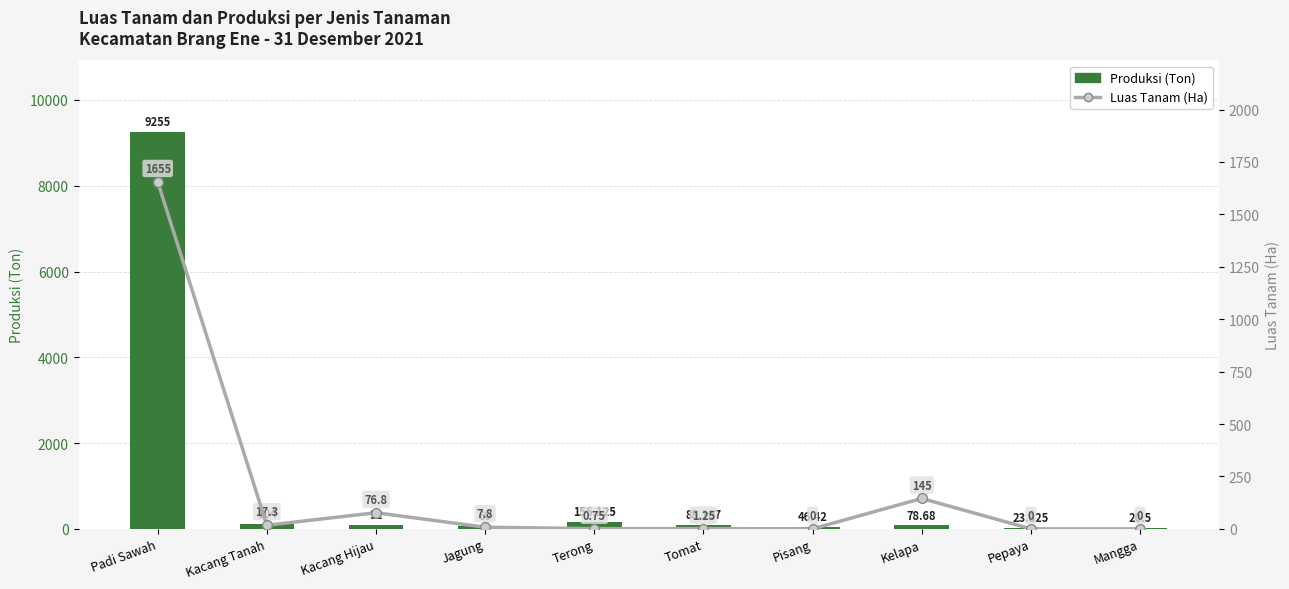

What is the difference between the Produksi (Ton) values at Mangga and Padi Sawah?

9234.5